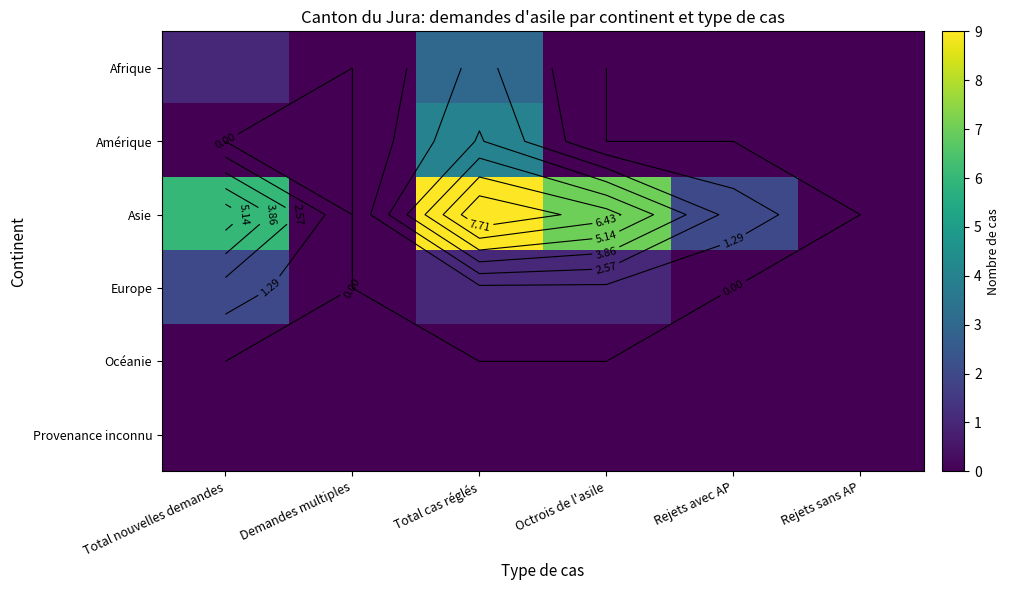

At which label does Amérique reach its peak?

Total cas réglés